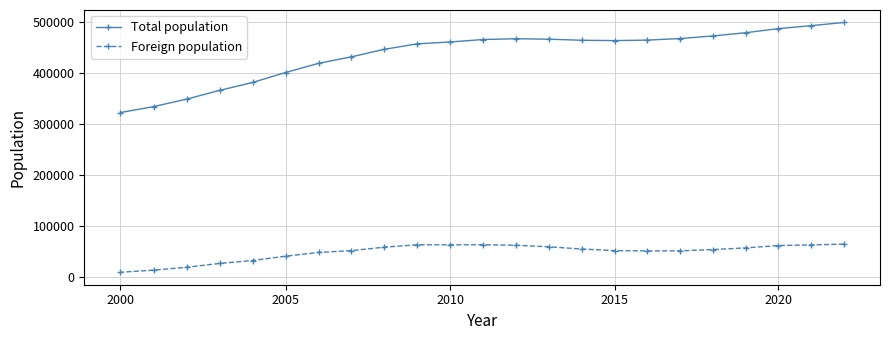

True or false: Total population has more than 2 points higher than both neighbors.

False